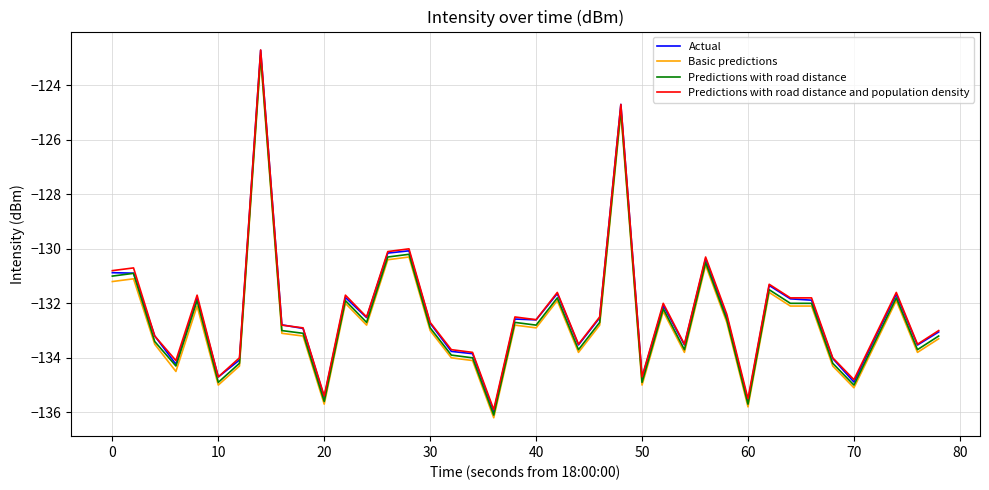

Which series has the widest spread of values?

Actual